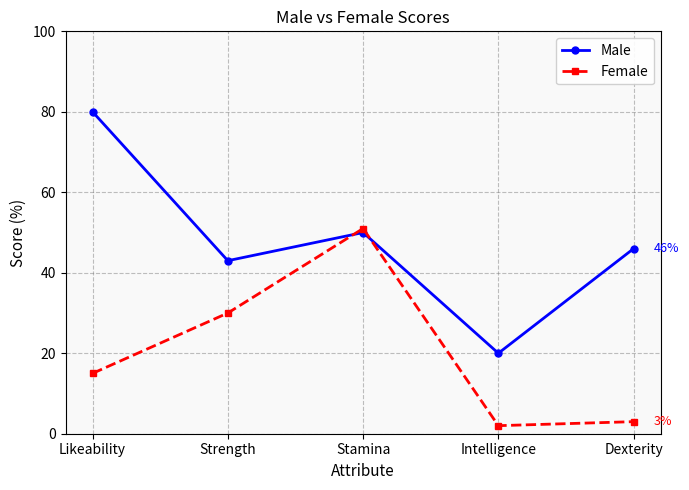

What is the difference between the maximum and minimum values in the Female series?

49